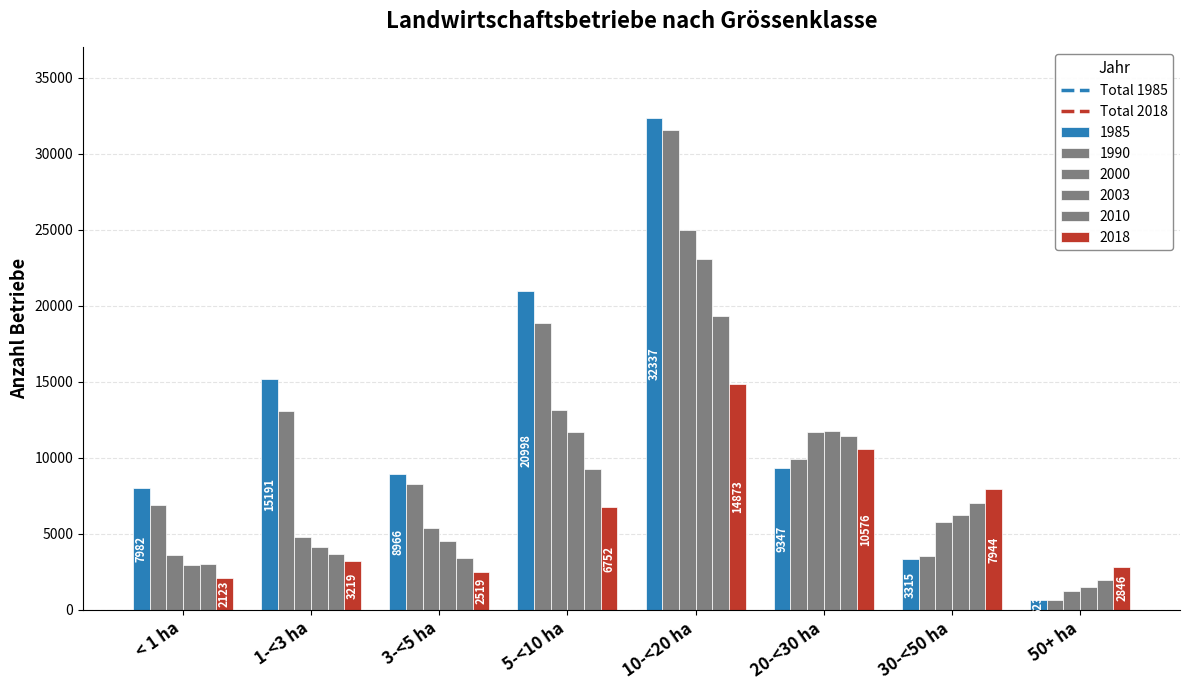

How many categories are shown in the chart?

8